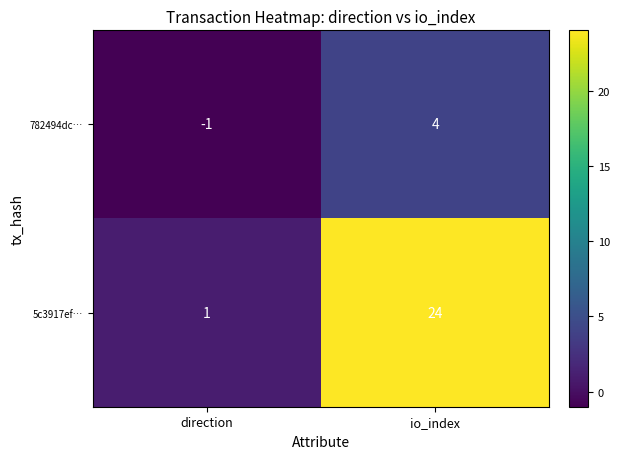

Where is 782494dc… nearest to the value 1?

direction